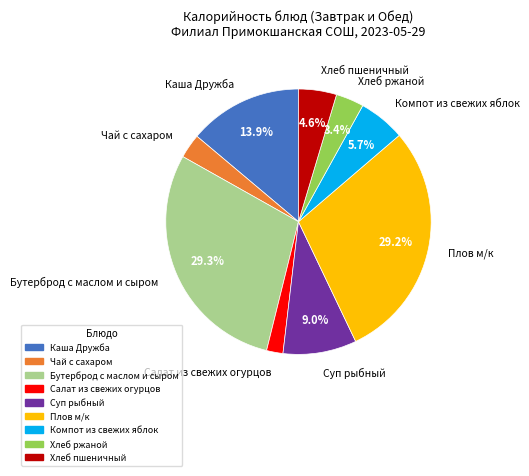

Which category has the smallest portion of the pie?

Салат из свежих огурцов